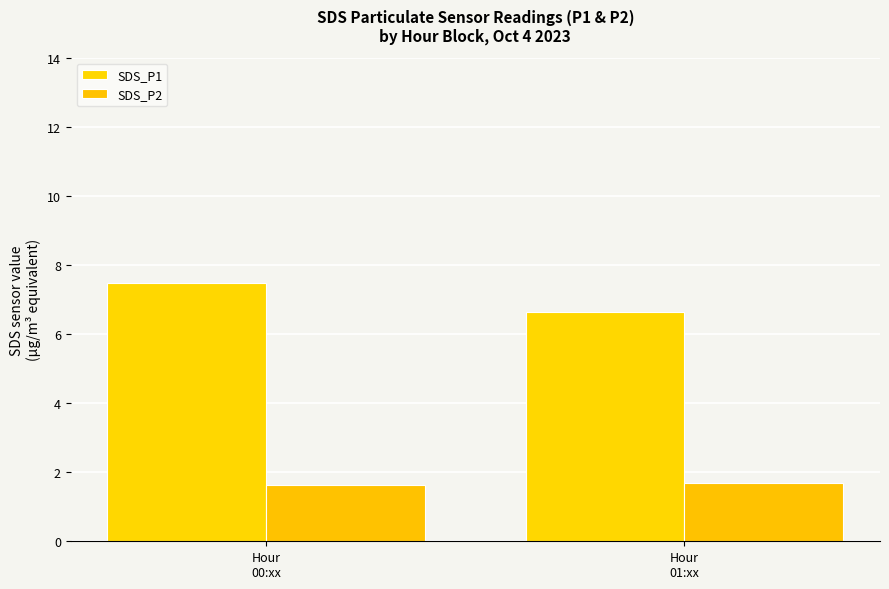

What position from the left is Hour
00:xx?

1